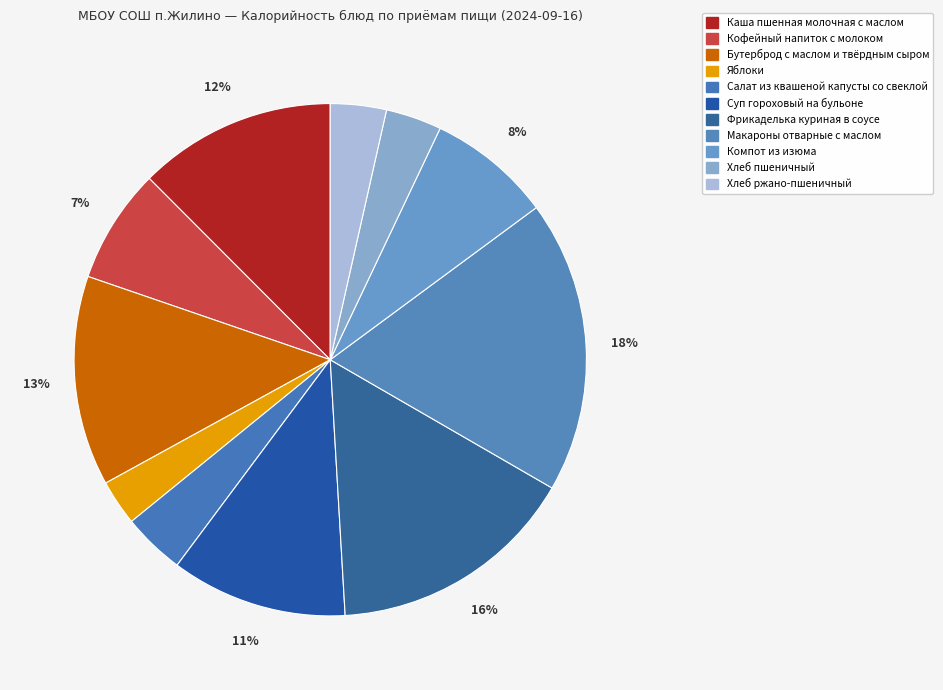

How many slices are in this pie chart?

11